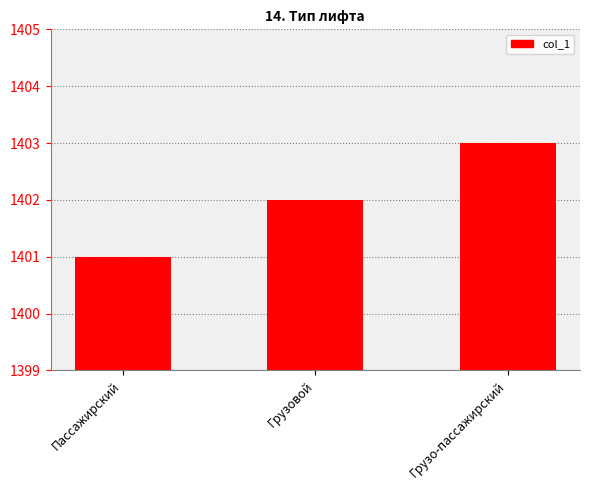

Count the values in the range 1401 to 1403.

3